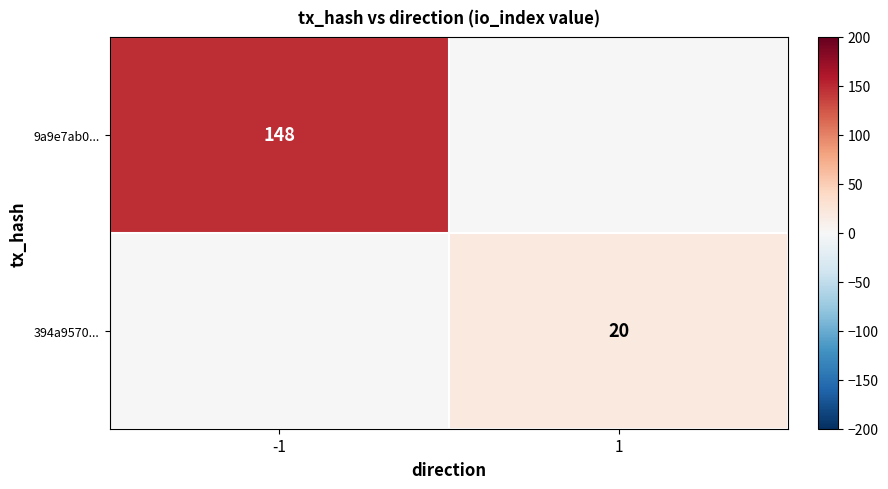

The value of 394a9570... at 1 is 5. True or false?

False